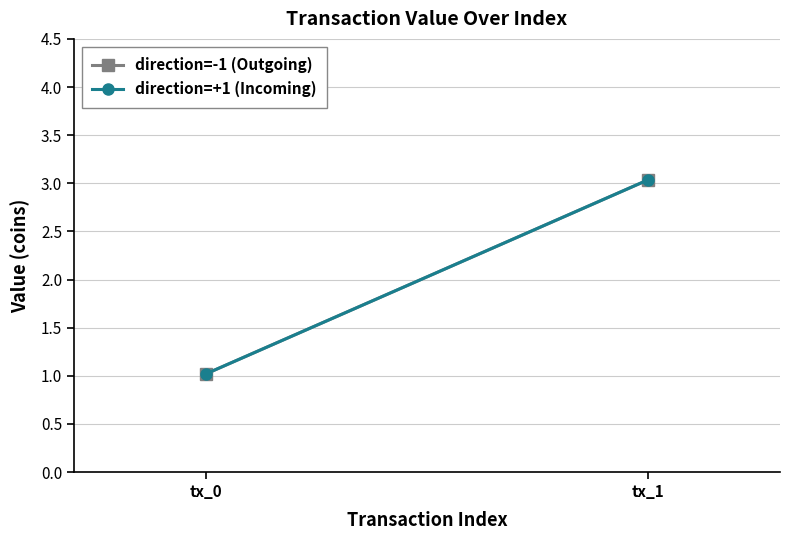

What is the difference between the direction=-1 (Outgoing) values at tx_1 and tx_0?

2.0